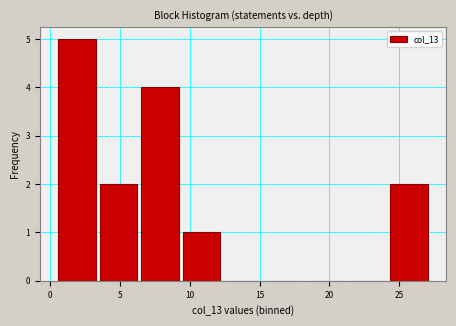

Reading left to right, transcribe this chart: for each bar, give the range it covers on the x-axis and its height. Neither the bar edges nor the heights are printed on the chart, so give them approximately, as read against the axes.

0.5 to 3.5: 5
3.5 to 6.5: 2
6.5 to 9.5: 4
9.5 to 12.5: 1
12.5 to 15.5: 0
15.5 to 18.5: 0
18.5 to 21.5: 0
21.5 to 24.0: 0
24.0 to 27.0: 2